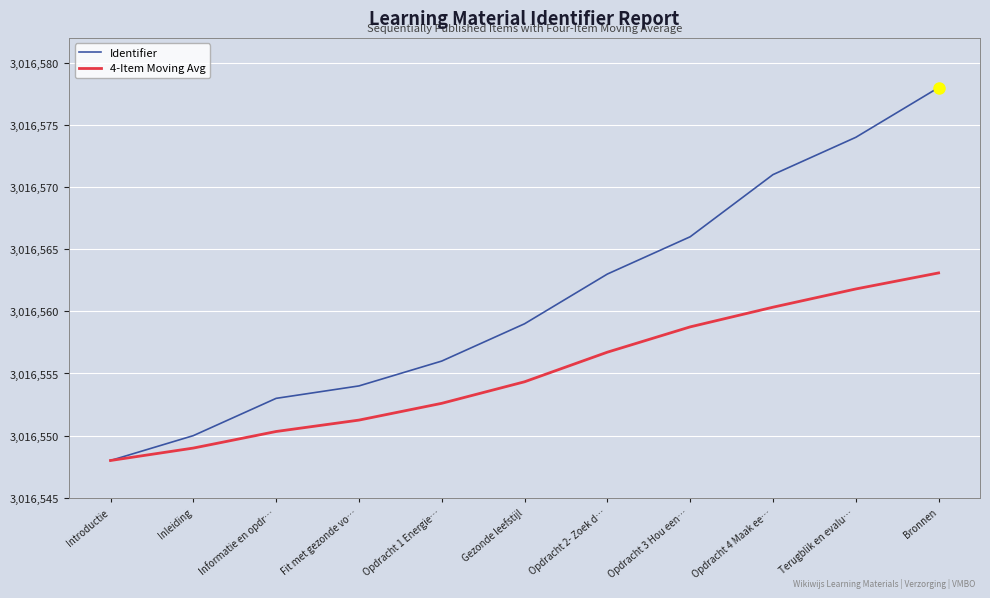

At how many categories does at least one series exceed 3016560?

5